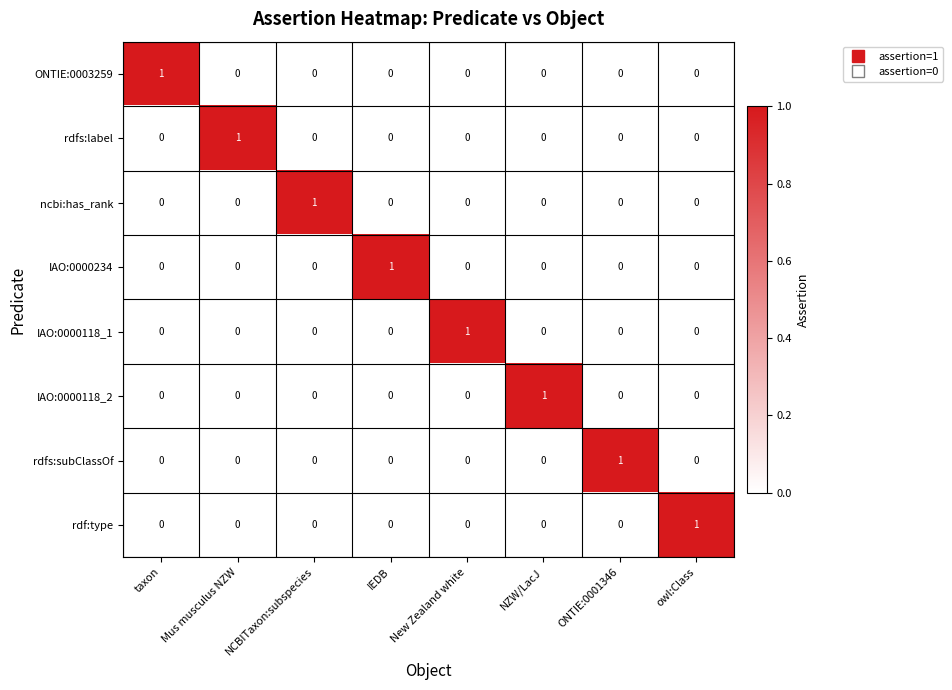

The value of ONTIE:0003259 at IEDB is 0. True or false?

True